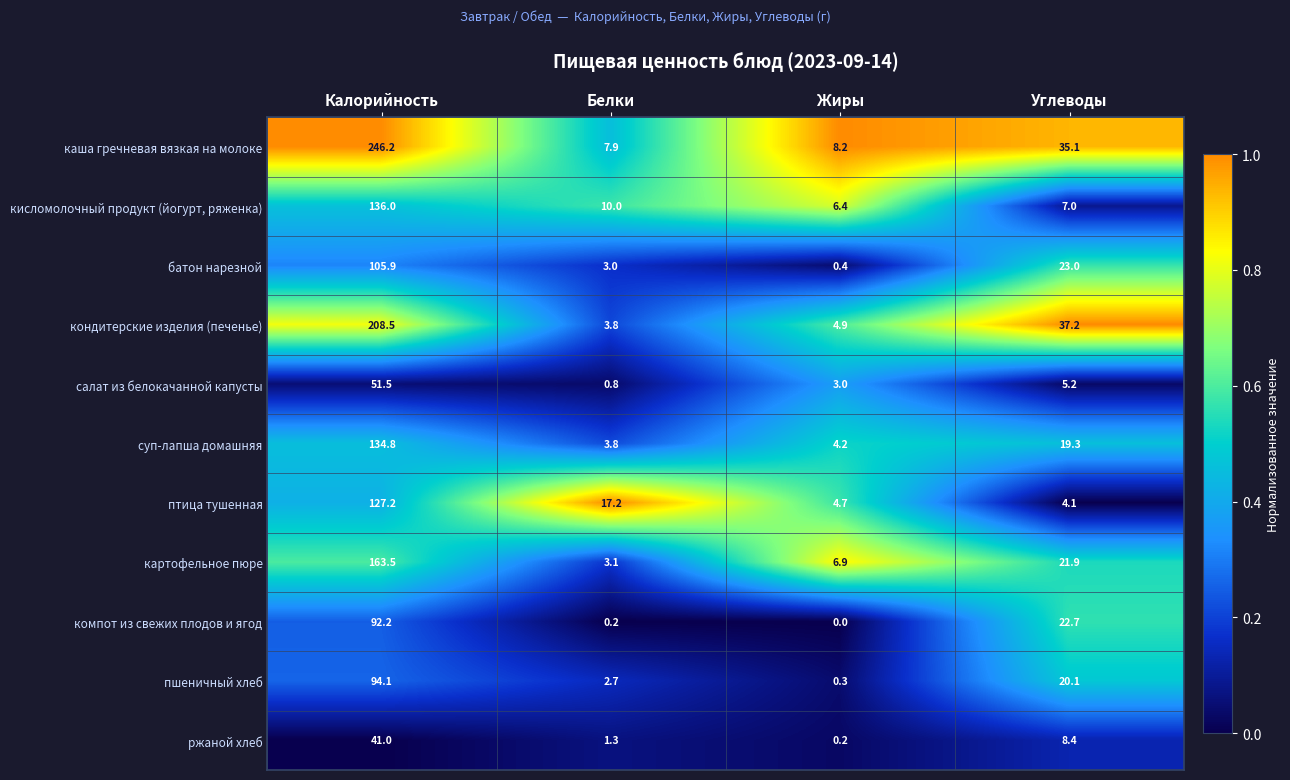

At which category is the sum across all series the highest?

Калорийность